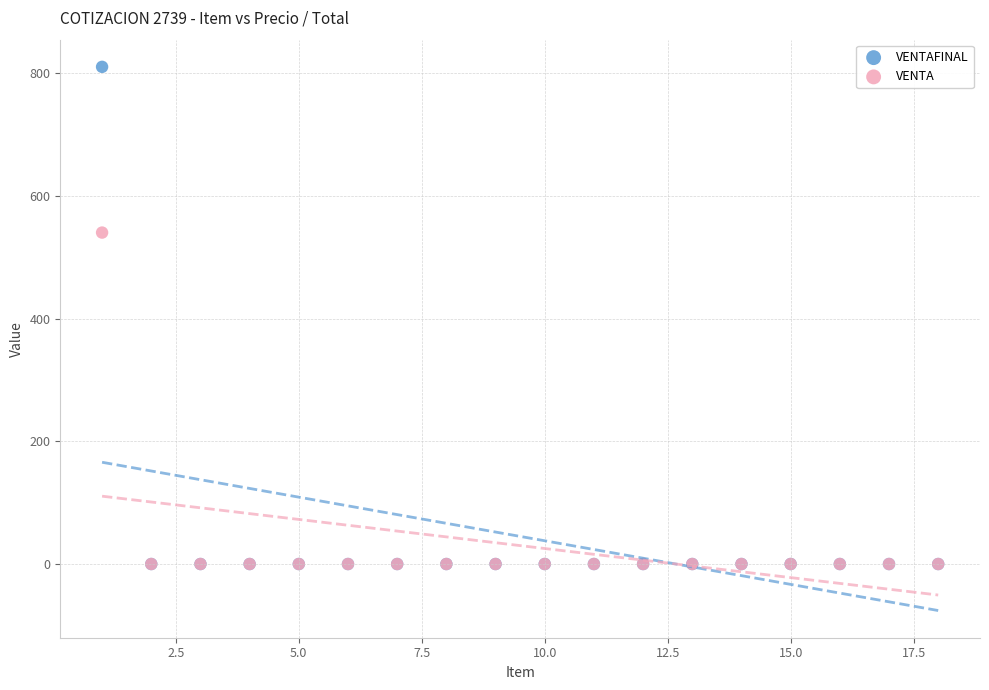

What are all the series names shown in the legend?

VENTAFINAL, VENTA